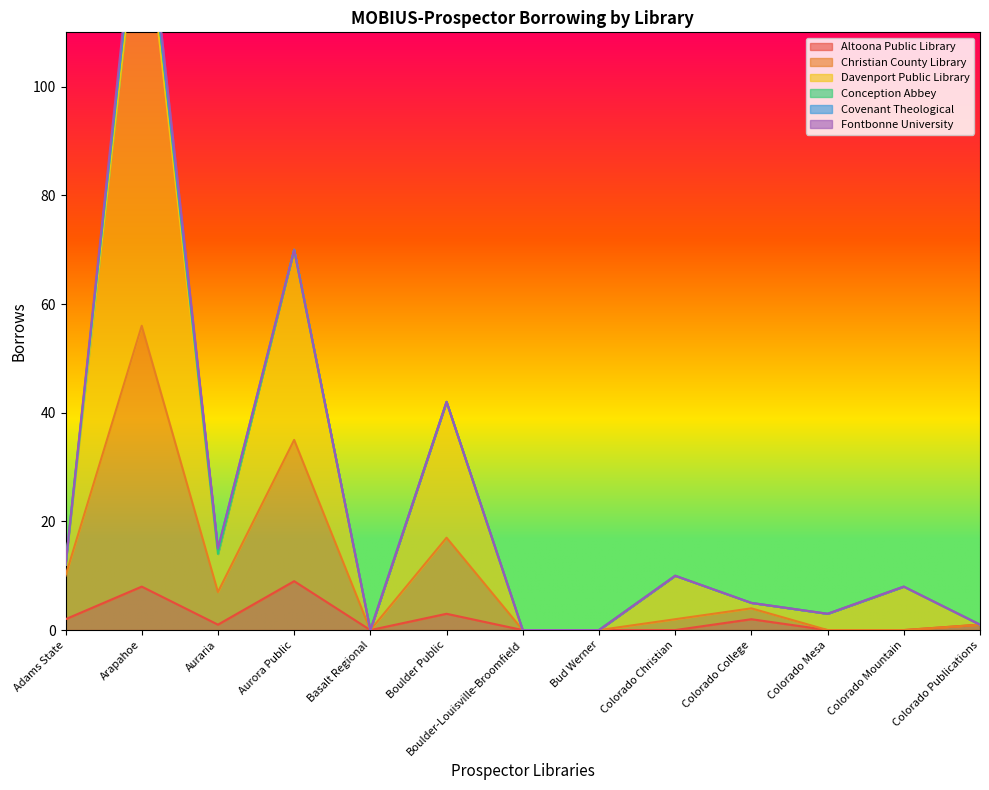

What is the approximate value of Christian County Library at Arapahoe?

56